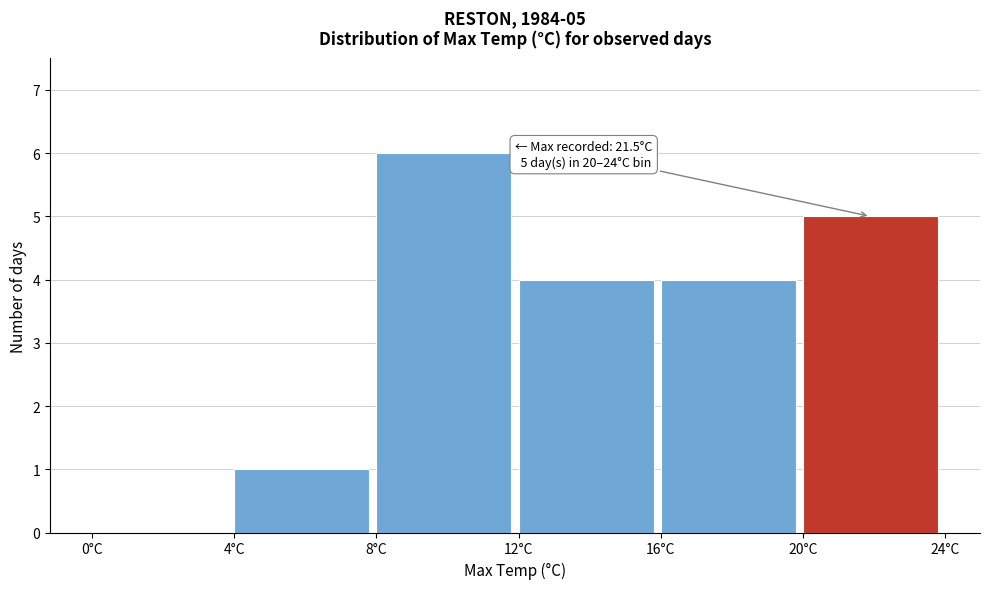

Which range on the x-axis has the tallest bar?

8 to 12